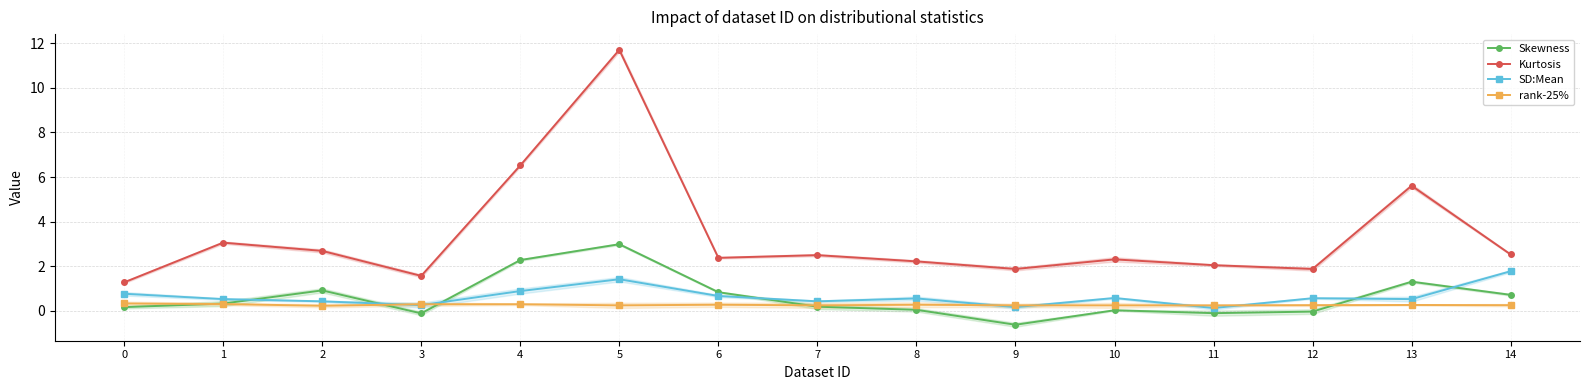

What is the difference between the maximum and minimum values in the rank-25% series?

0.1